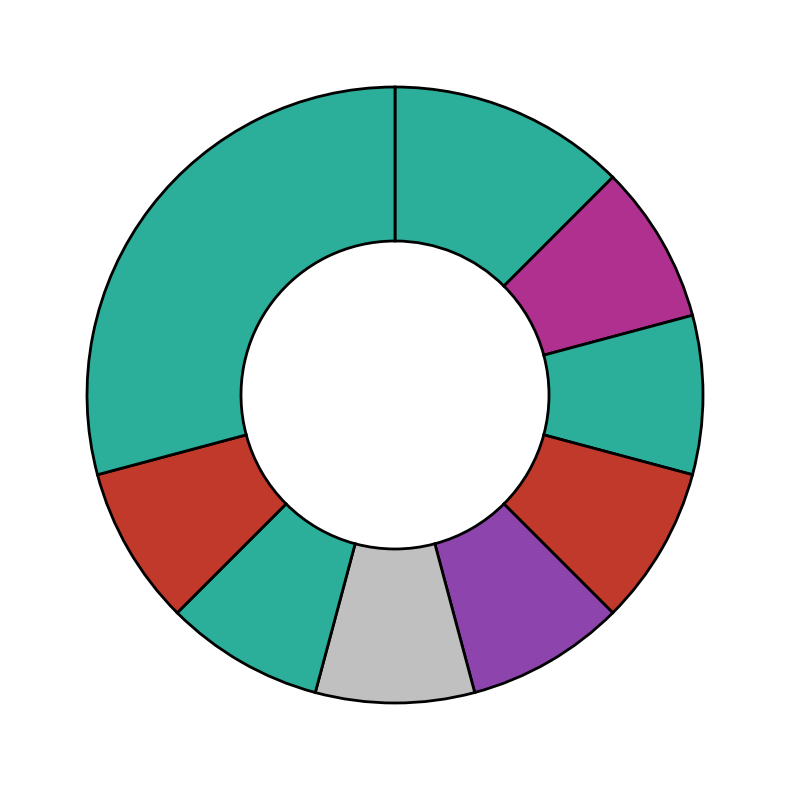

How many slices are in this pie chart?

9